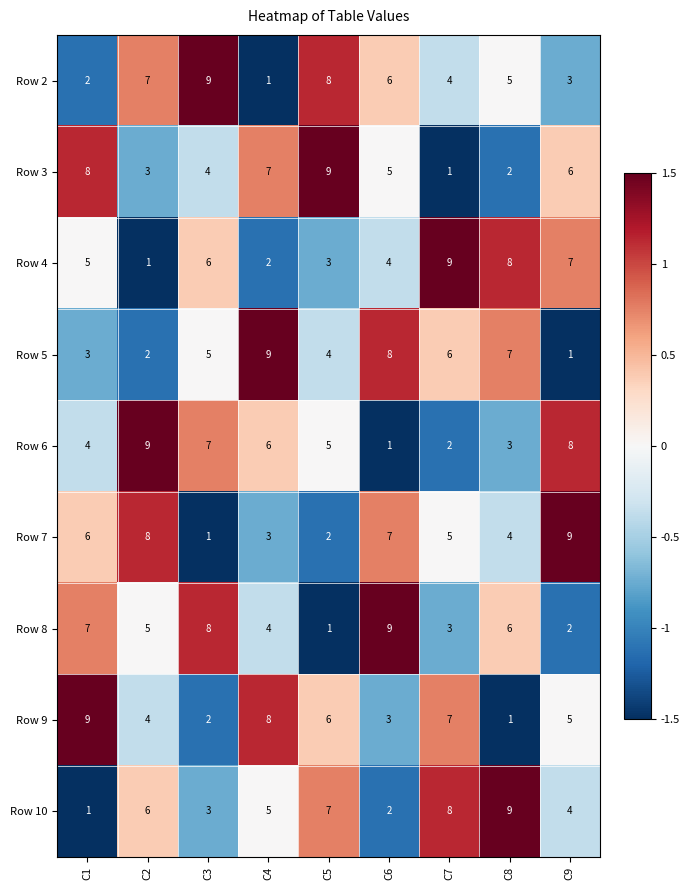

The Row 10 series shows 3 at C3. True or false?

True